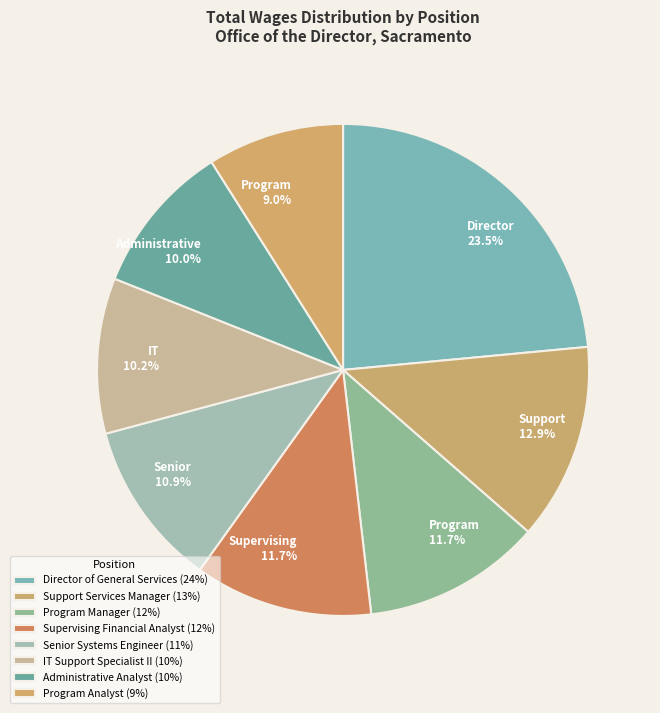

Rank the categories by value from highest to lowest.

Director of General Services, Support Services Manager, Program Manager, Supervising Financial Analyst, Senior Systems Engineer, IT Support Specialist II, Administrative Analyst, Program Analyst